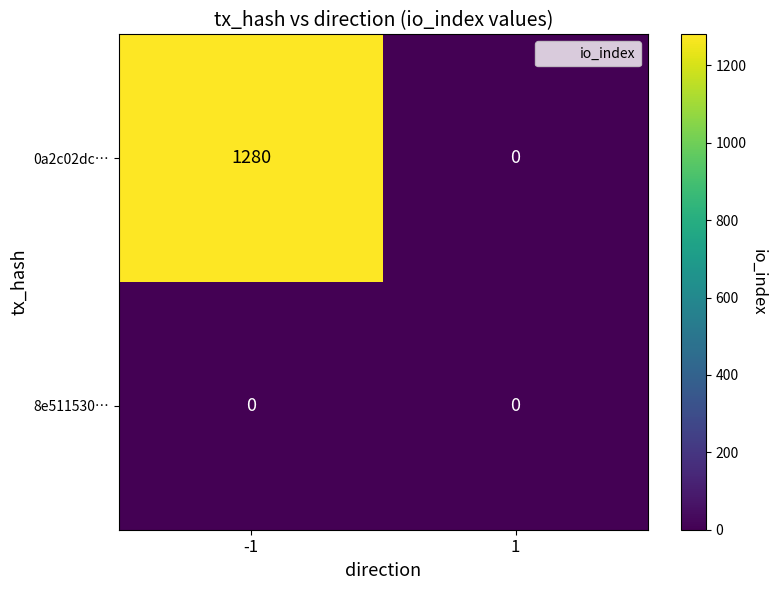

The value of 8e511530… at 1 is 0. True or false?

True